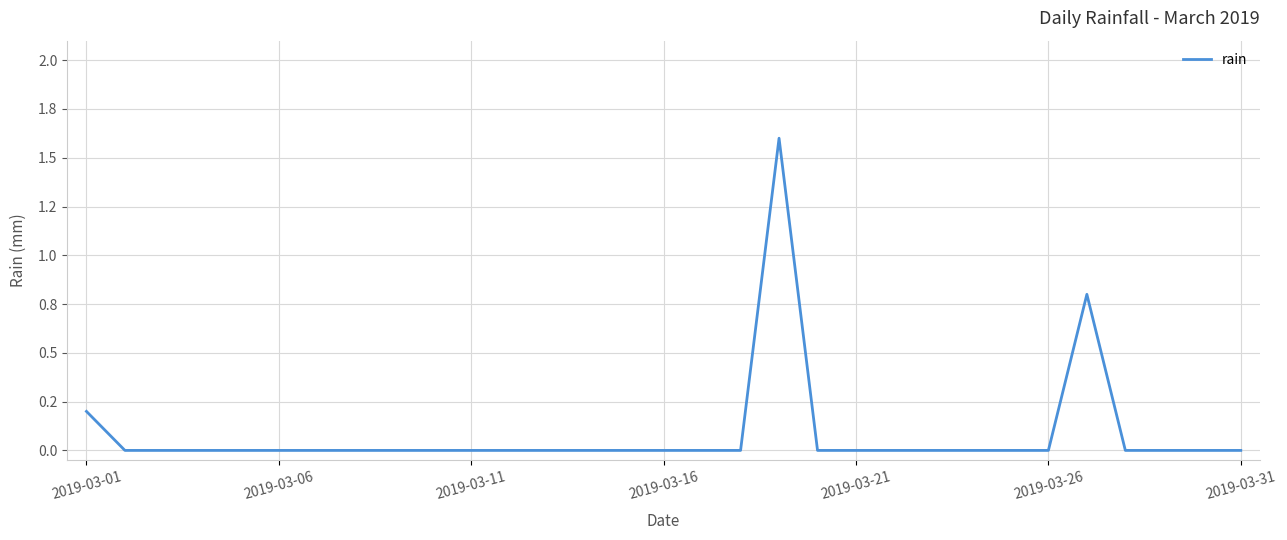

Reading left to right, transcribe all the data shown in this chart.

0.2	0.0	0.0	0.0	0.0	0.0	0.0	0.0	0.0	0.0	0.0	0.0	0.0	0.0	0.0	0.0	0.0	0.0	1.6	0.0	0.0	0.0	0.0	0.0	0.0	0.0	0.8	0.0	0.0	0.0	0.0